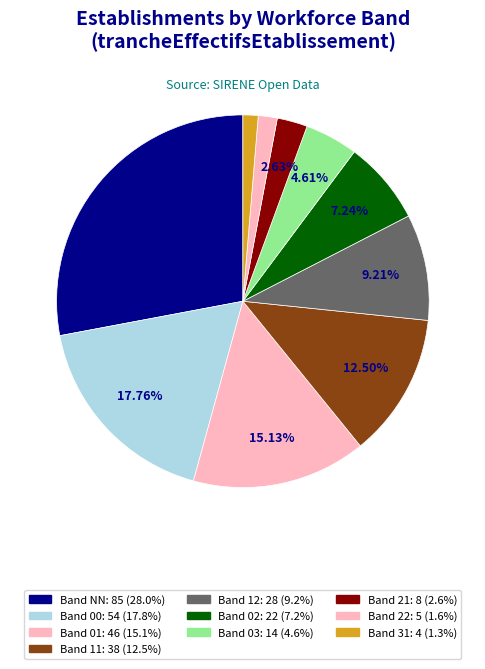

To the nearest percent, what is the average slice percentage?

10%